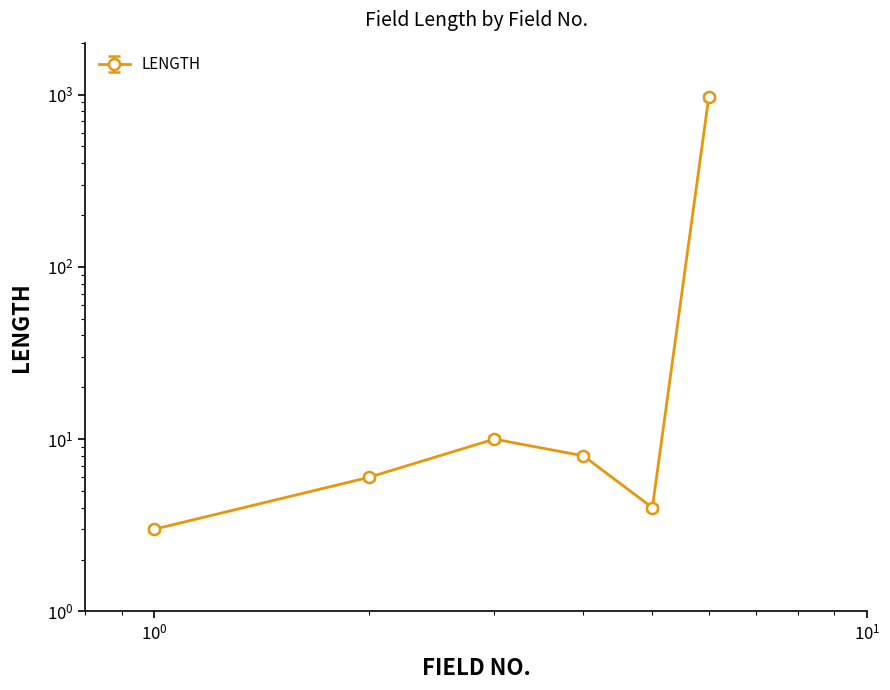

Reading right to left, list all the values displayed in this chart.

969	4	8	10	6	3